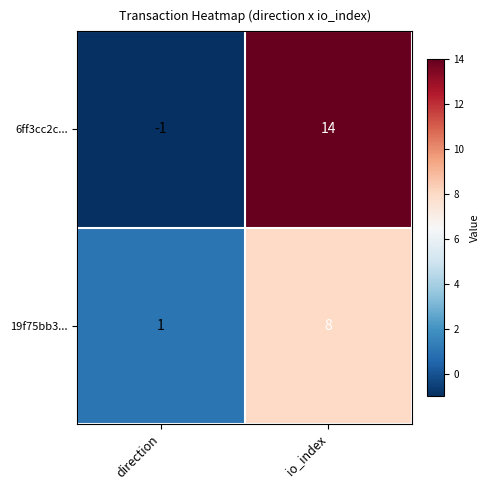

How many distinct data groups are displayed?

2